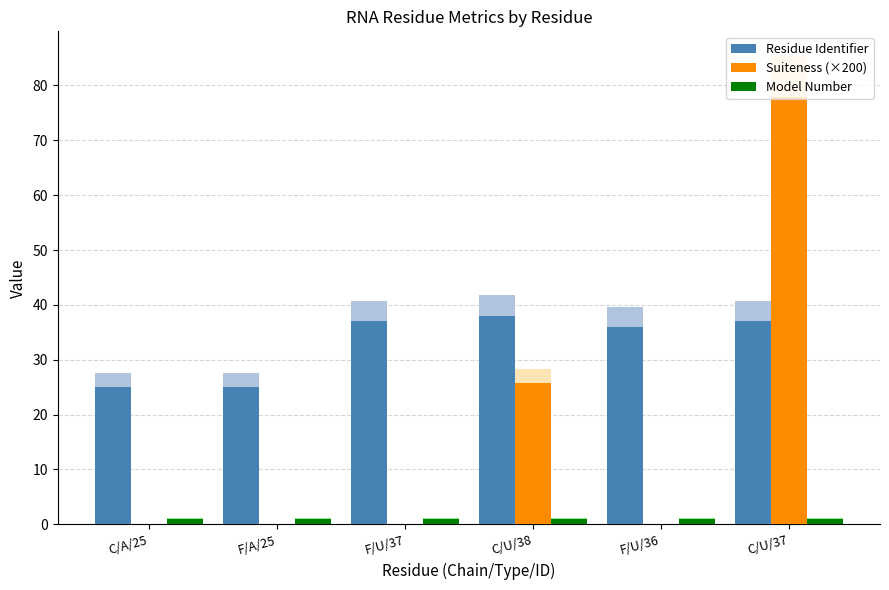

Count the number of categories in the chart.

6